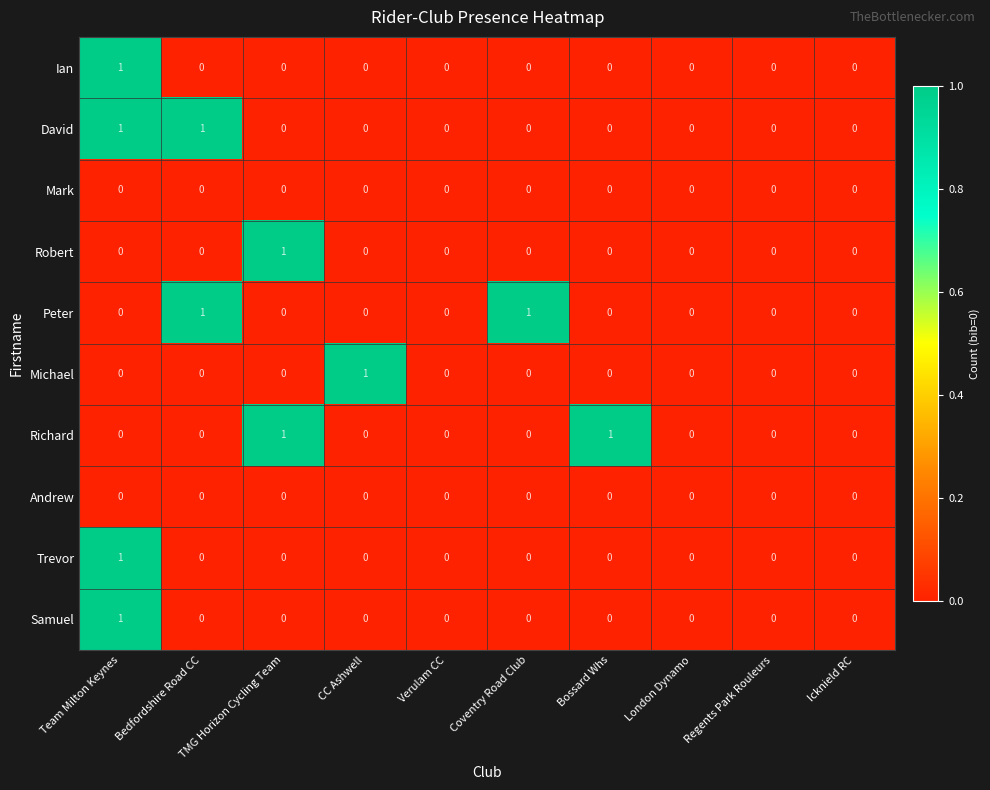

What is the total value across all series at TMG Horizon Cycling Team?

2